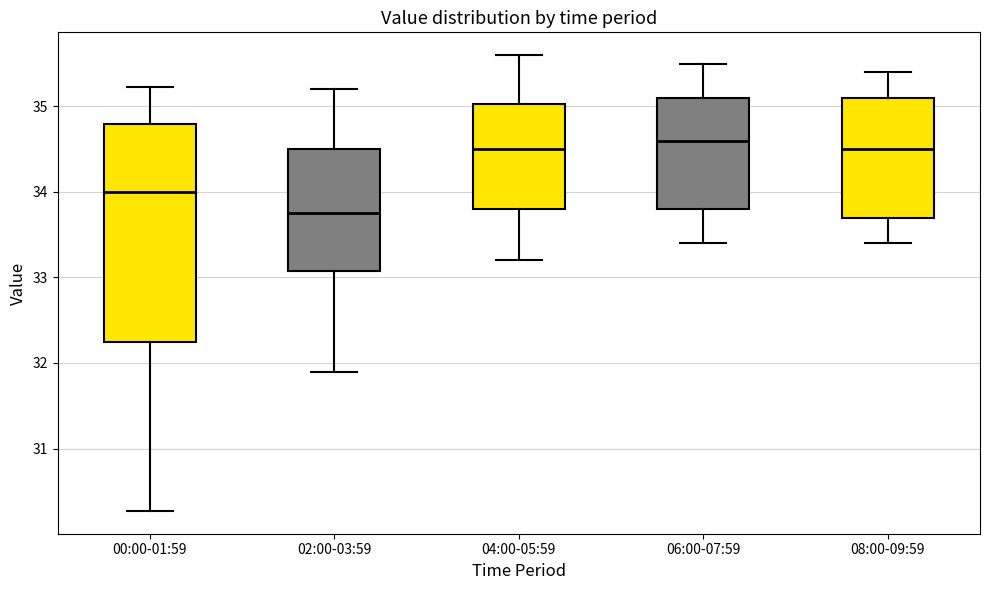

Where does the median line of the box for 02:00-03:59 sit on the y-axis? The values are not printed on the chart, so give them approximately, as read against the axis.

33.8